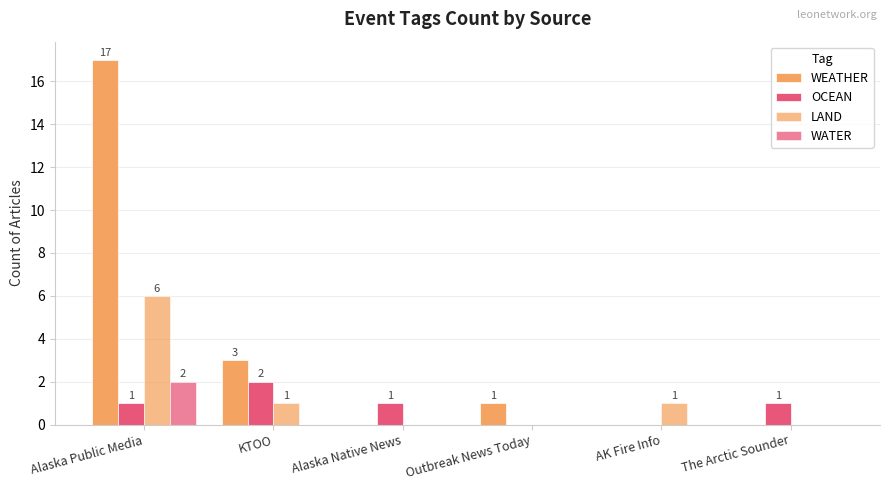

How many distinct data groups are displayed?

4